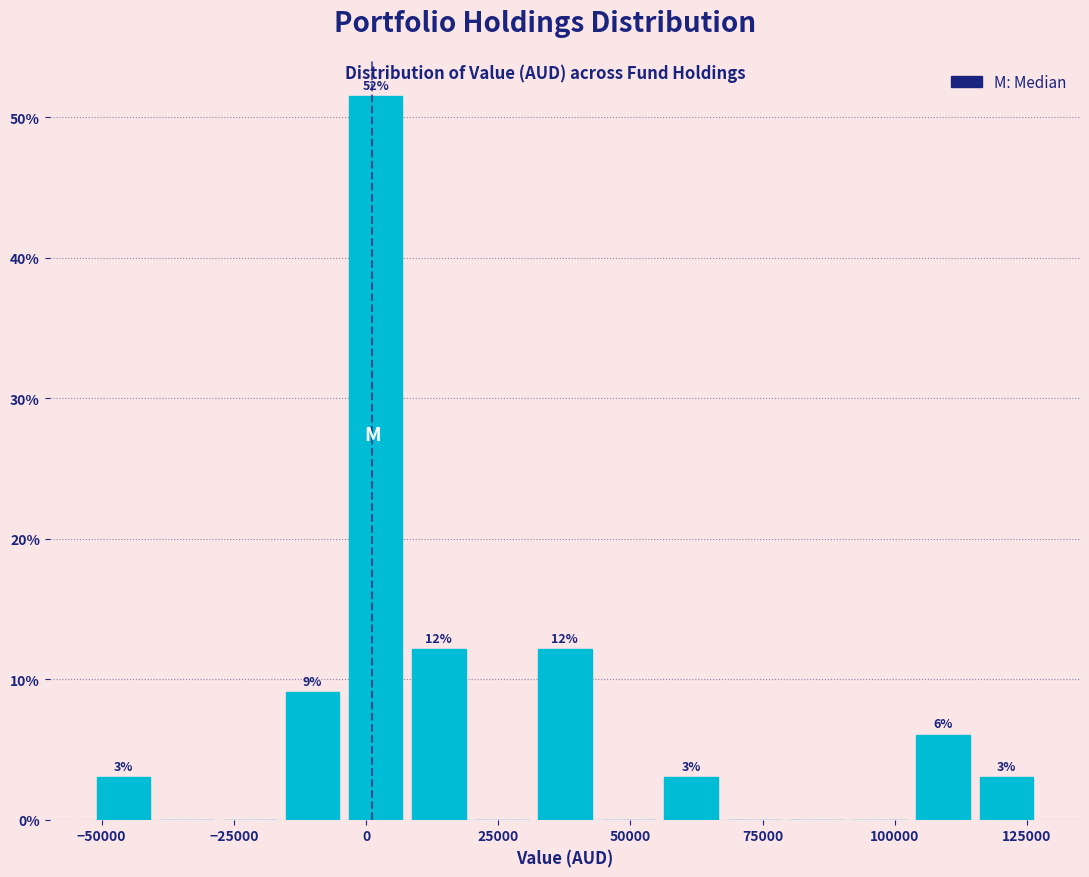

Read against the x-axis, roughly where is the centre of the tallest bar?

0